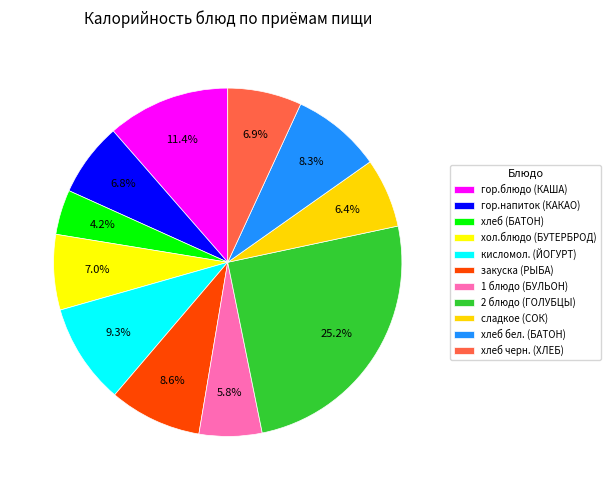

To the nearest percent, what is the difference between the хол.блюдо (БУТЕРБРОД) and хлеб бел. (БАТОН) slice percentages?

1%